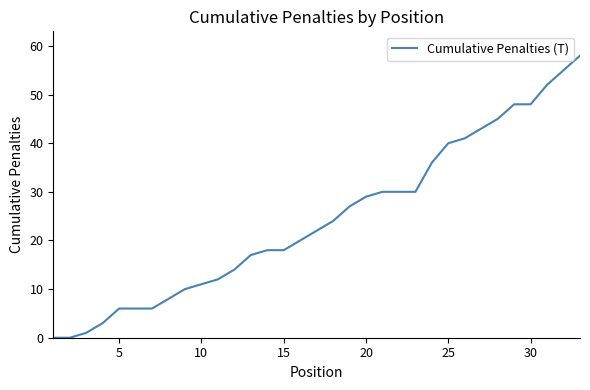

Does the chart display data point markers on the line(s)?

No